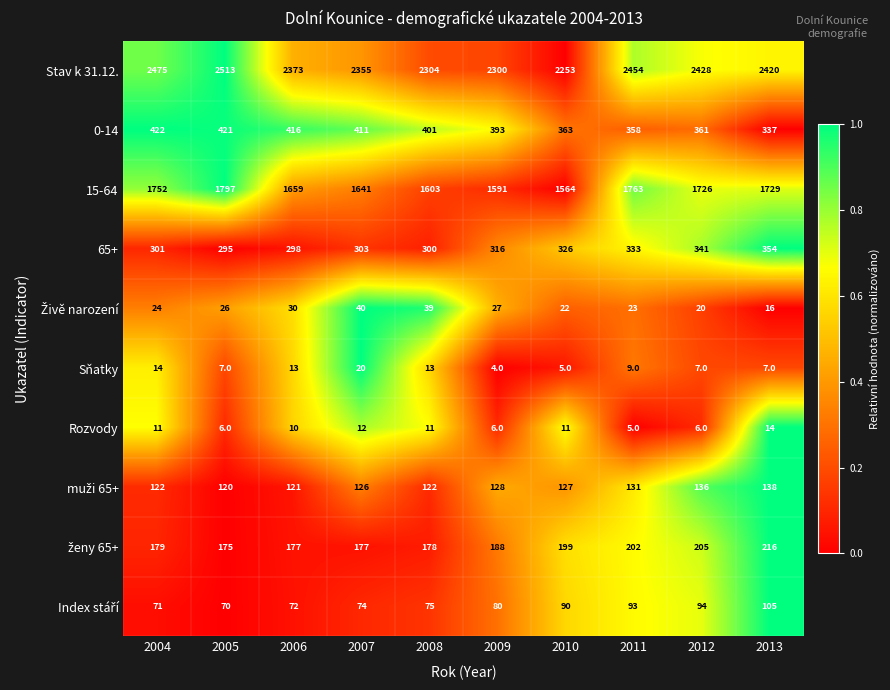

What is the average value of the Rozvody series?

9